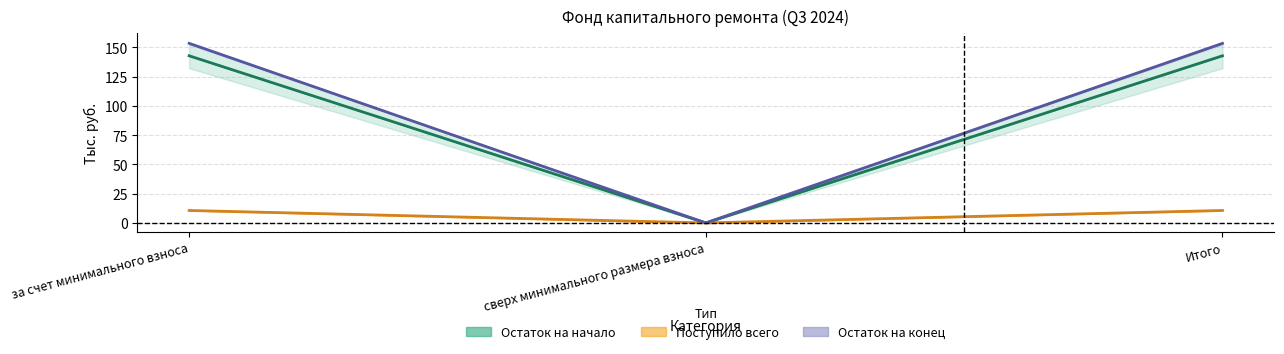

True or false: Остаток на начало has a value of 83.3 at за счет минимального взноса.

False